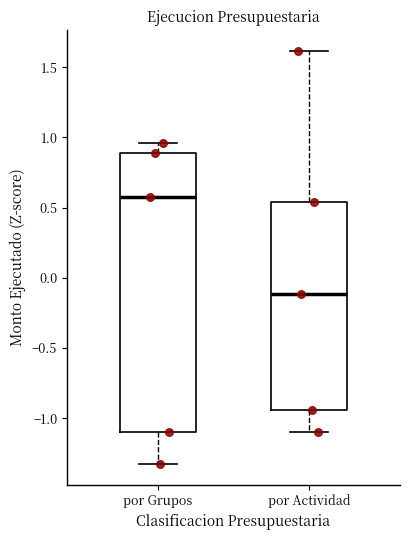

Comparing the boxes themselves (not the whiskers), which one is the tallest?

por Grupos